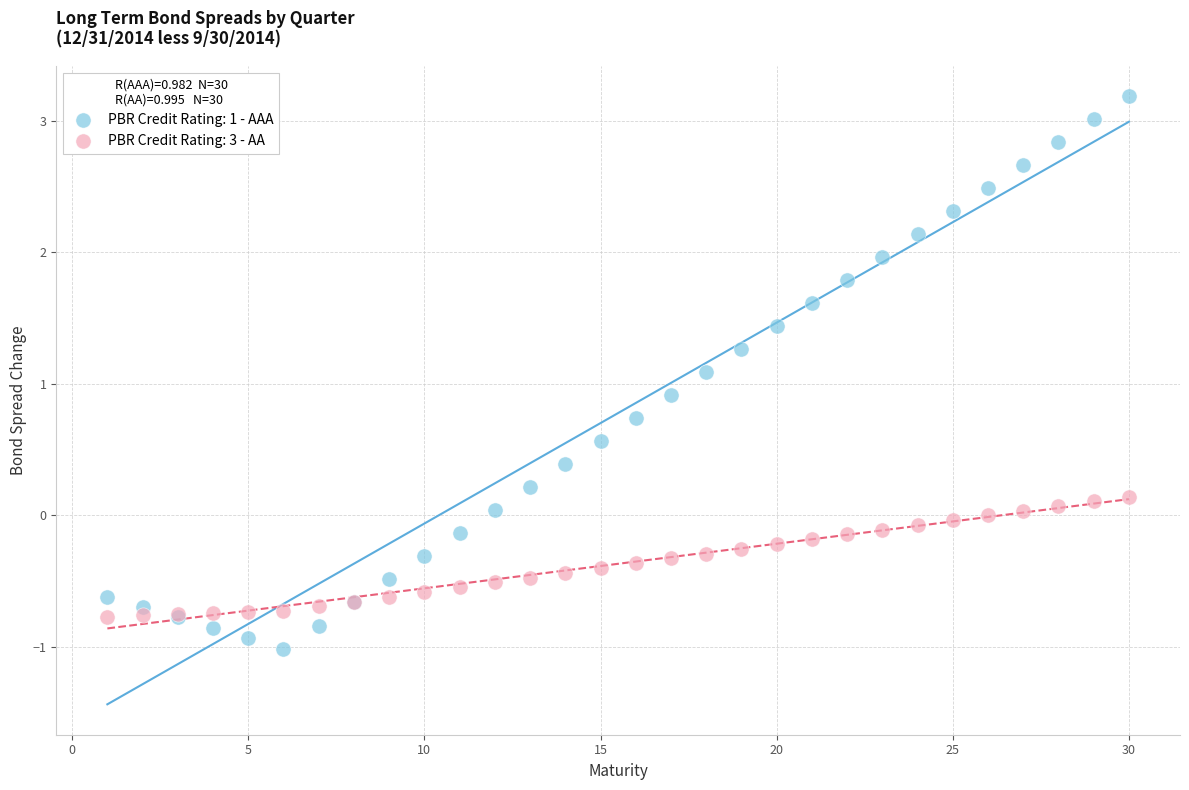

Which series has the widest spread of Y values?

PBR Credit Rating: 1 - AAA